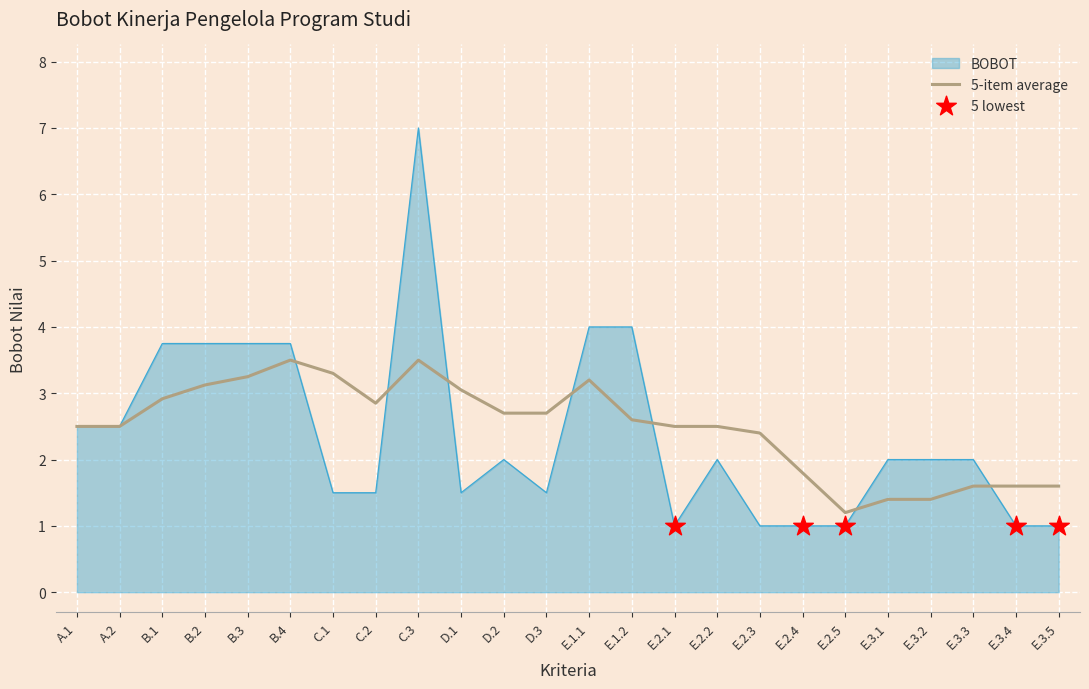

Which series has the largest range (max minus min)?

BOBOT